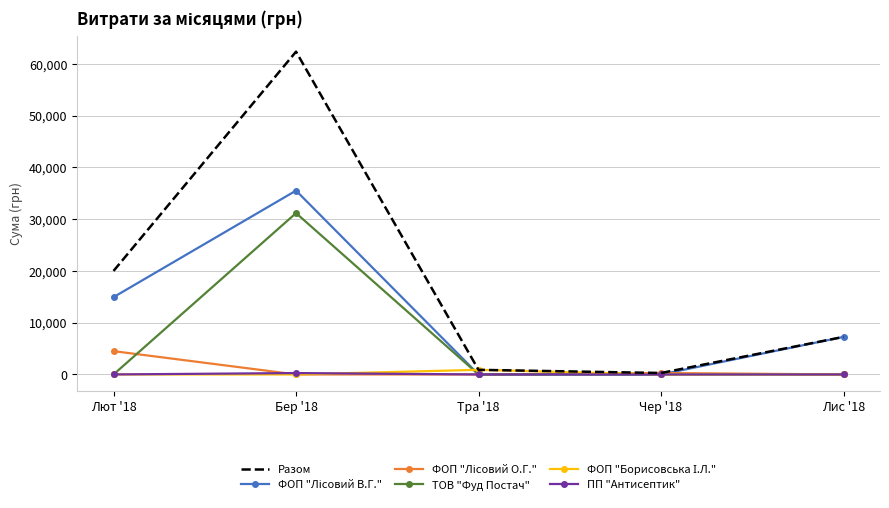

At which category is the sum across all series the highest?

Бер '18